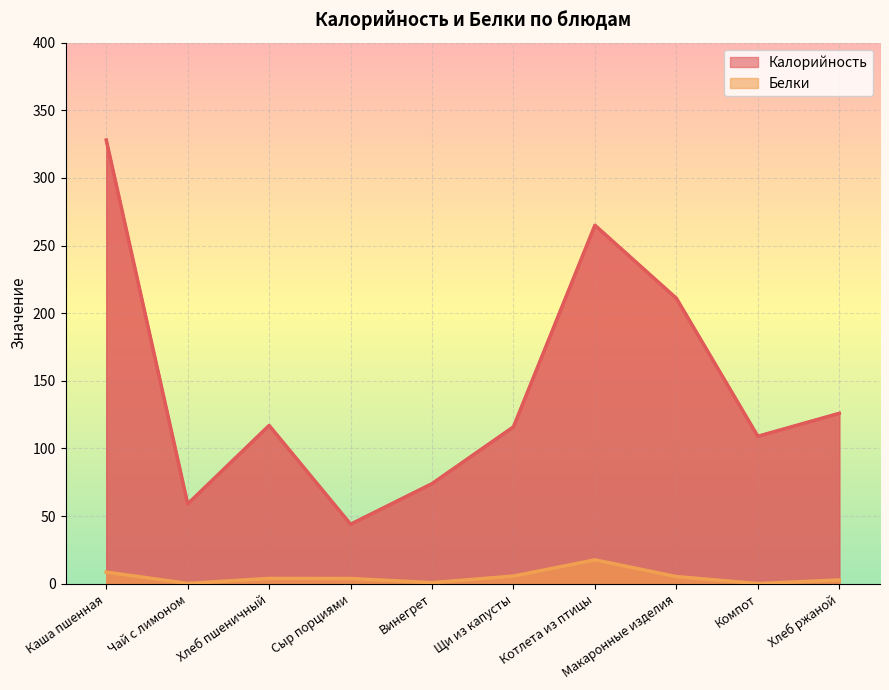

What is the approximate value of Калорийность at Котлета из птицы?

265.0